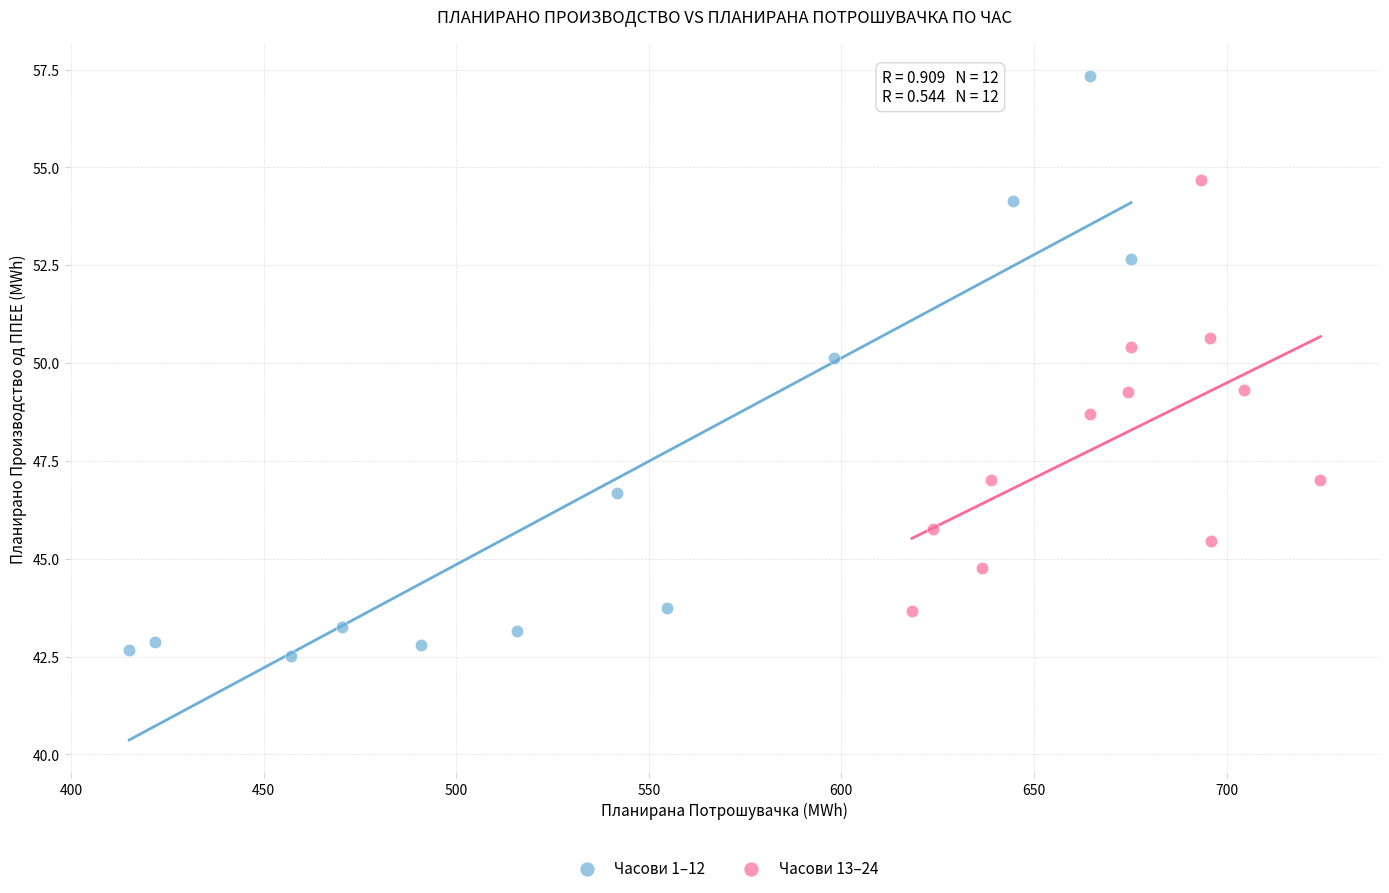

Which series reaches the maximum Y coordinate?

Часови 1–12